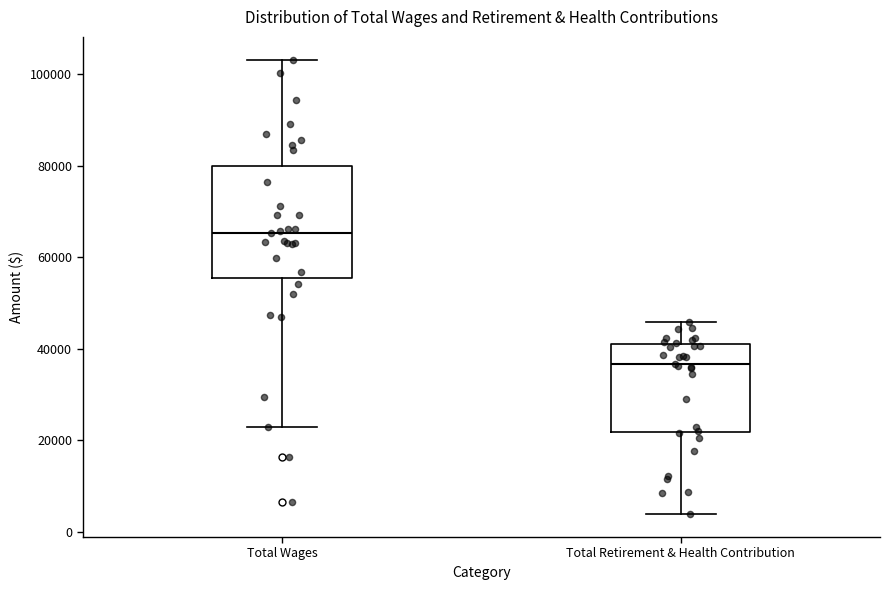

Where is the upper edge of the box for Total Wages on the y-axis? The values are not printed on the chart, so give them approximately, as read against the axis.

80000